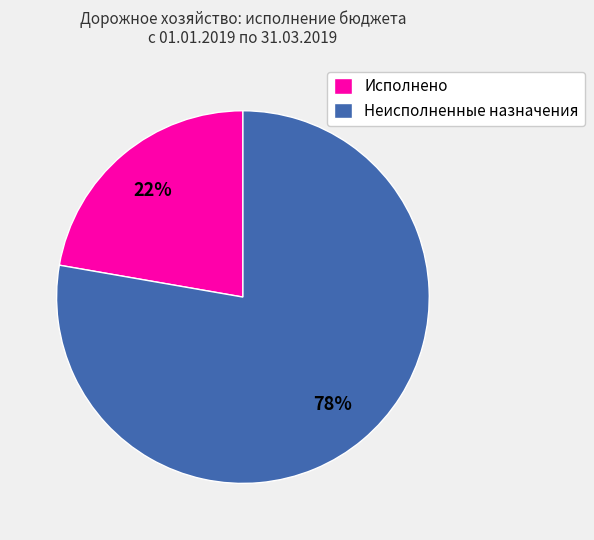

What percentage is the Неисполненные назначения slice, to the nearest percent?

78%